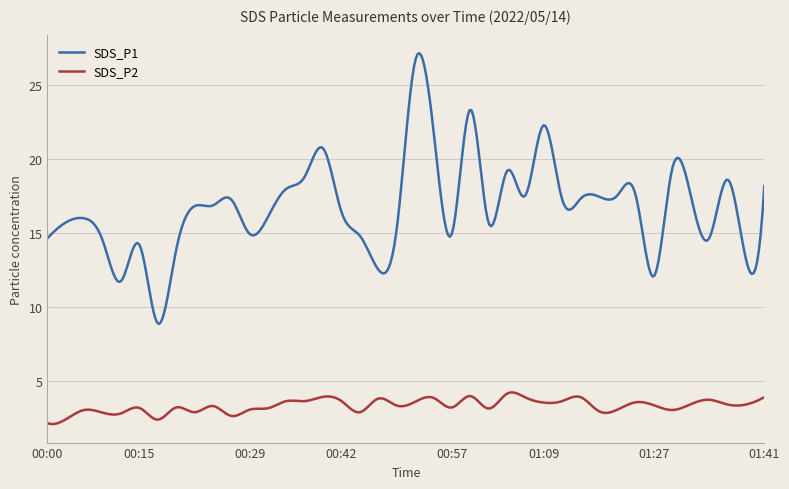

True or false: SDS_P1 and SDS_P2 cross at least once.

False